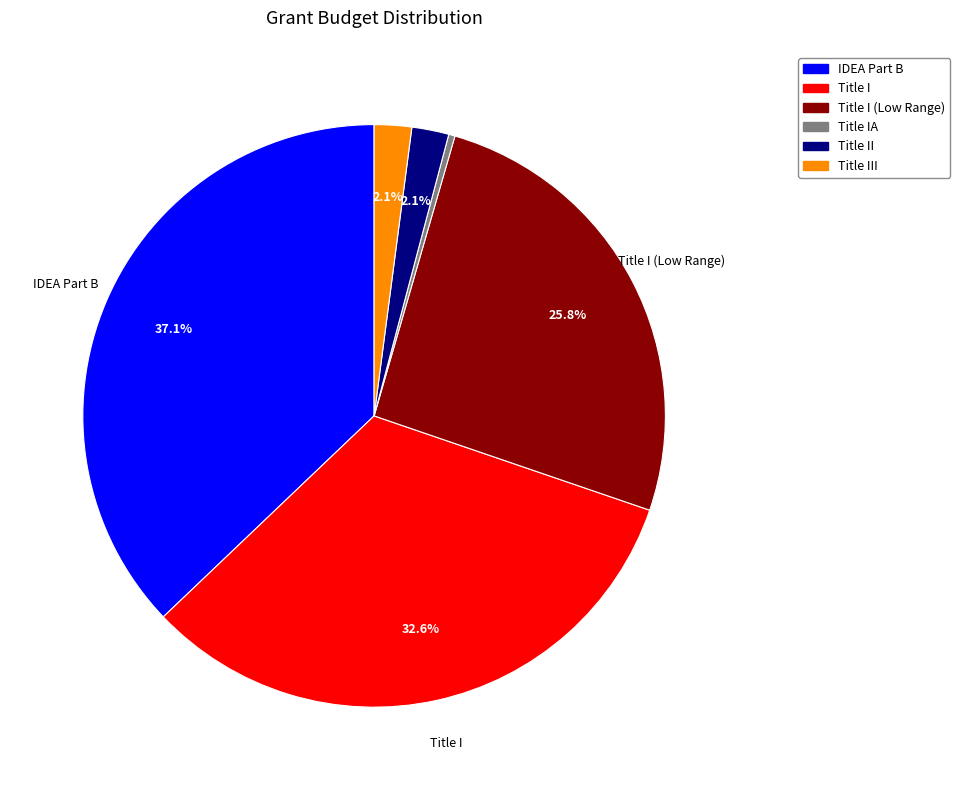

Does any single category account for the majority?

No